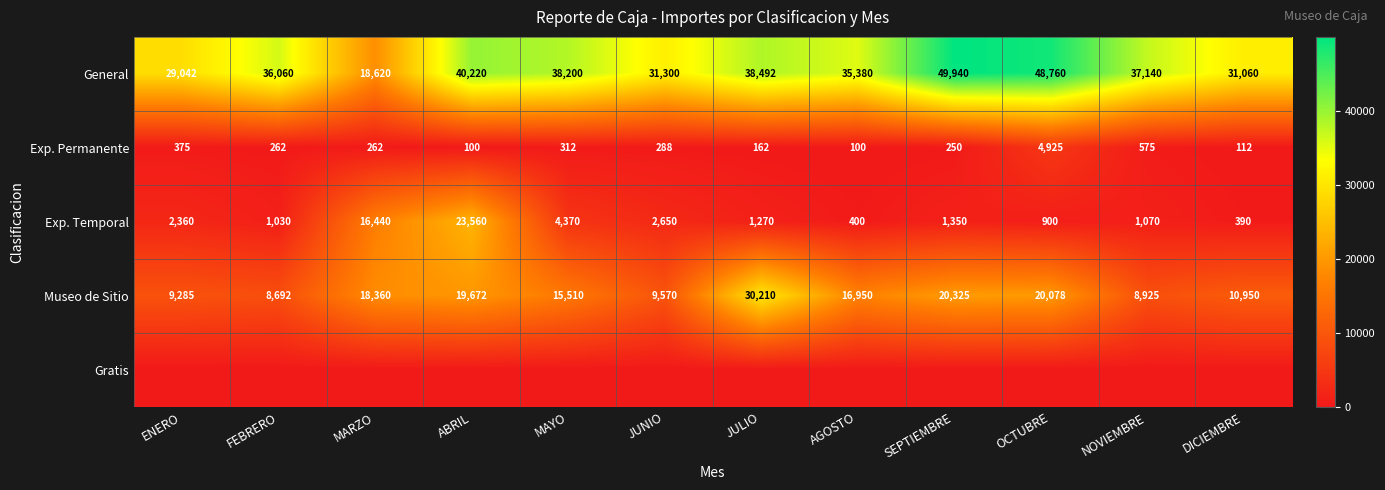

The value of Museo de Sitio at MARZO is 28143. True or false?

False